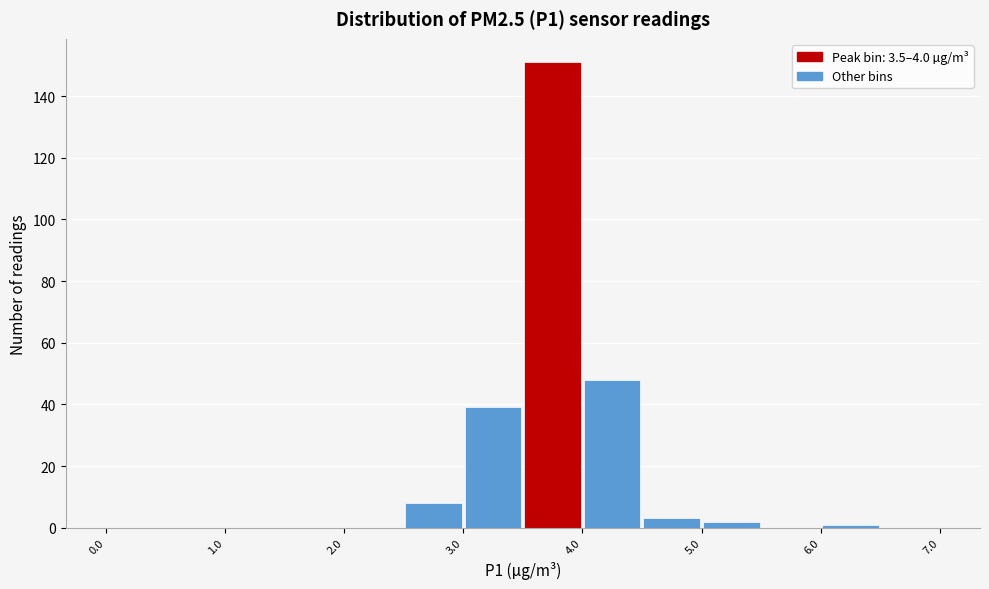

Reading left to right, transcribe this chart: for each bar, give the range it covers on the x-axis and its height. The values are not printed on the chart, so give them approximately, as read against the axis.

0.0 to 0.5: 0
0.5 to 1.0: 0
1.0 to 1.5: 0
1.5 to 2.0: 0
2.0 to 2.5: 0
2.5 to 3.0: 8
3.0 to 3.5: 40
3.5 to 4.0: 152
4.0 to 4.5: 48
4.5 to 5.0: 4
5.0 to 5.5: 2
5.5 to 6.0: 0
6.0 to 6.5: under 2
6.5 to 7.0: 0